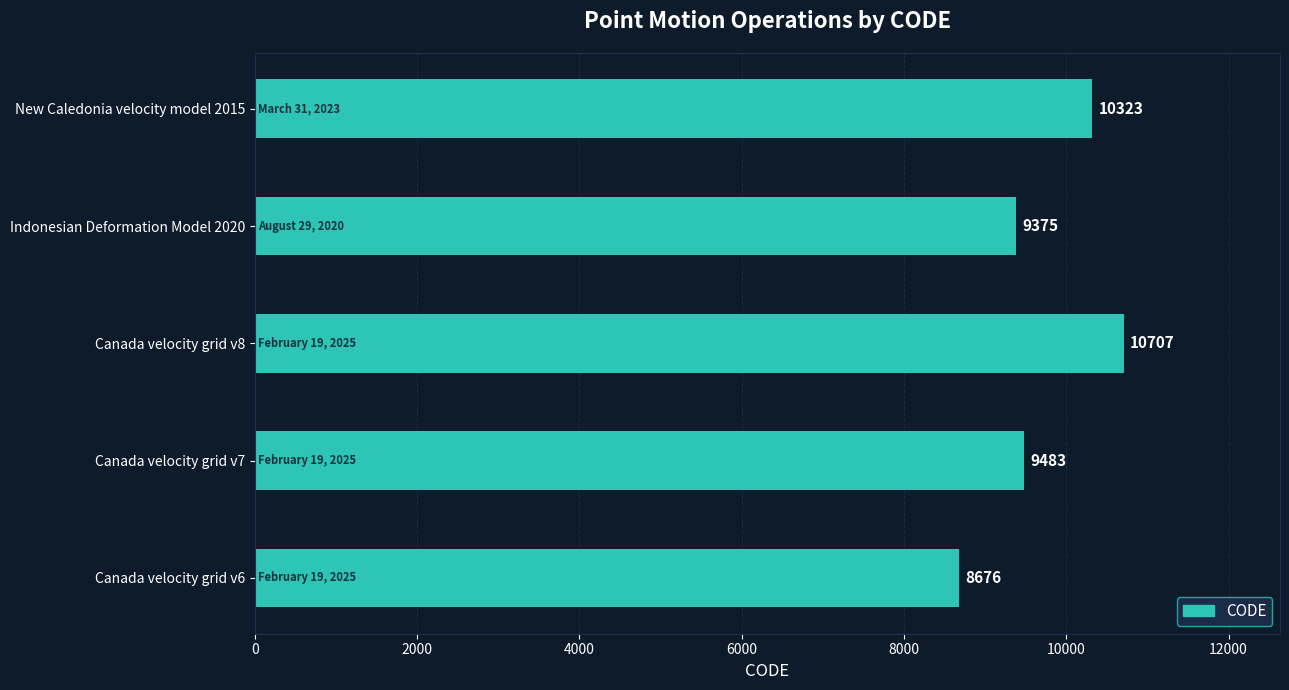

What is the sum of all values?

48564